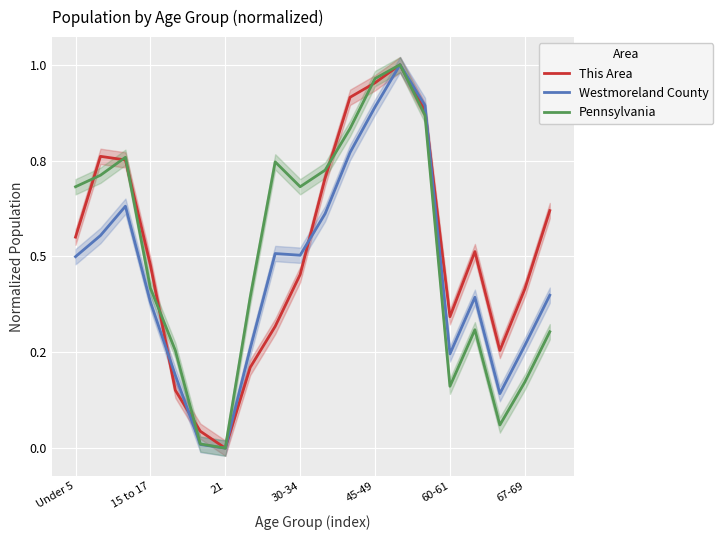

In Pennsylvania, how many points are lower than both neighbors (excluding endpoints)?

4